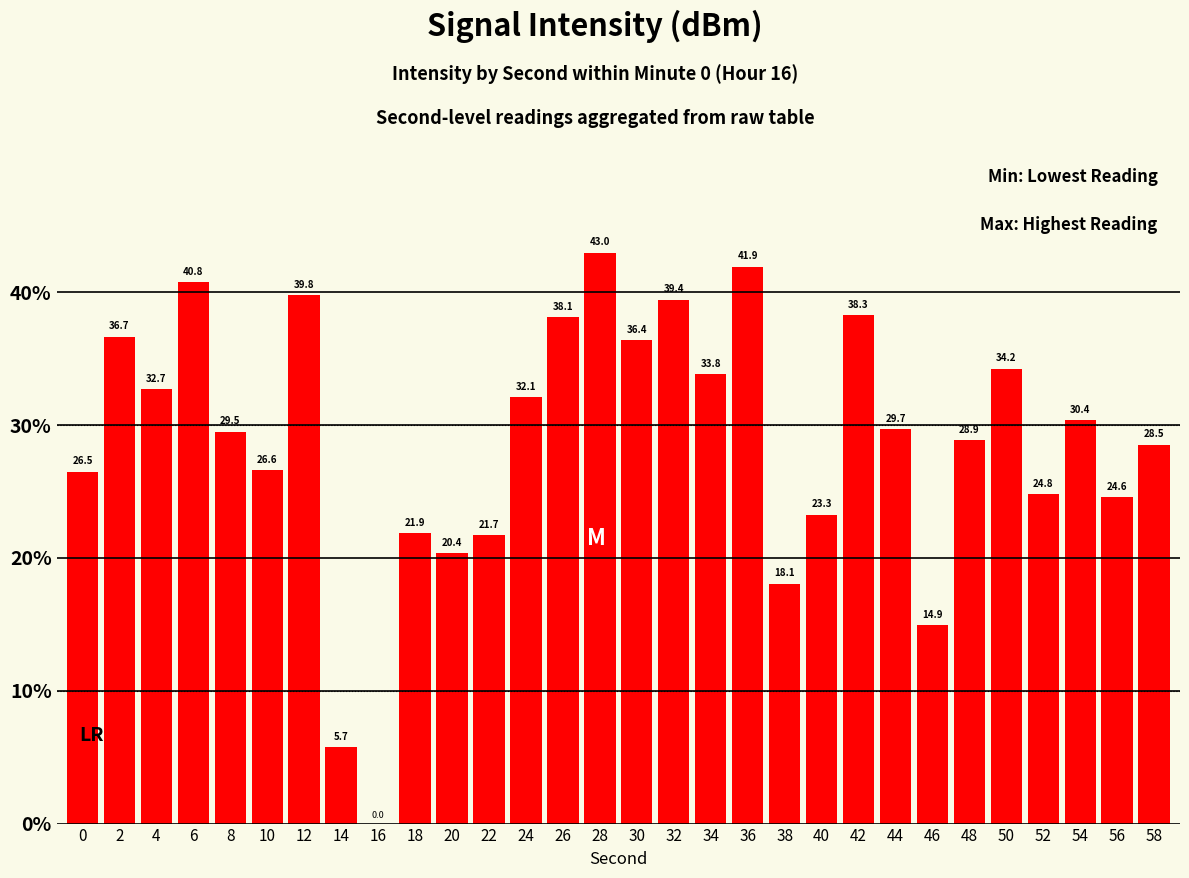

The chart shows a value of 32.7 at 4. True or false?

True